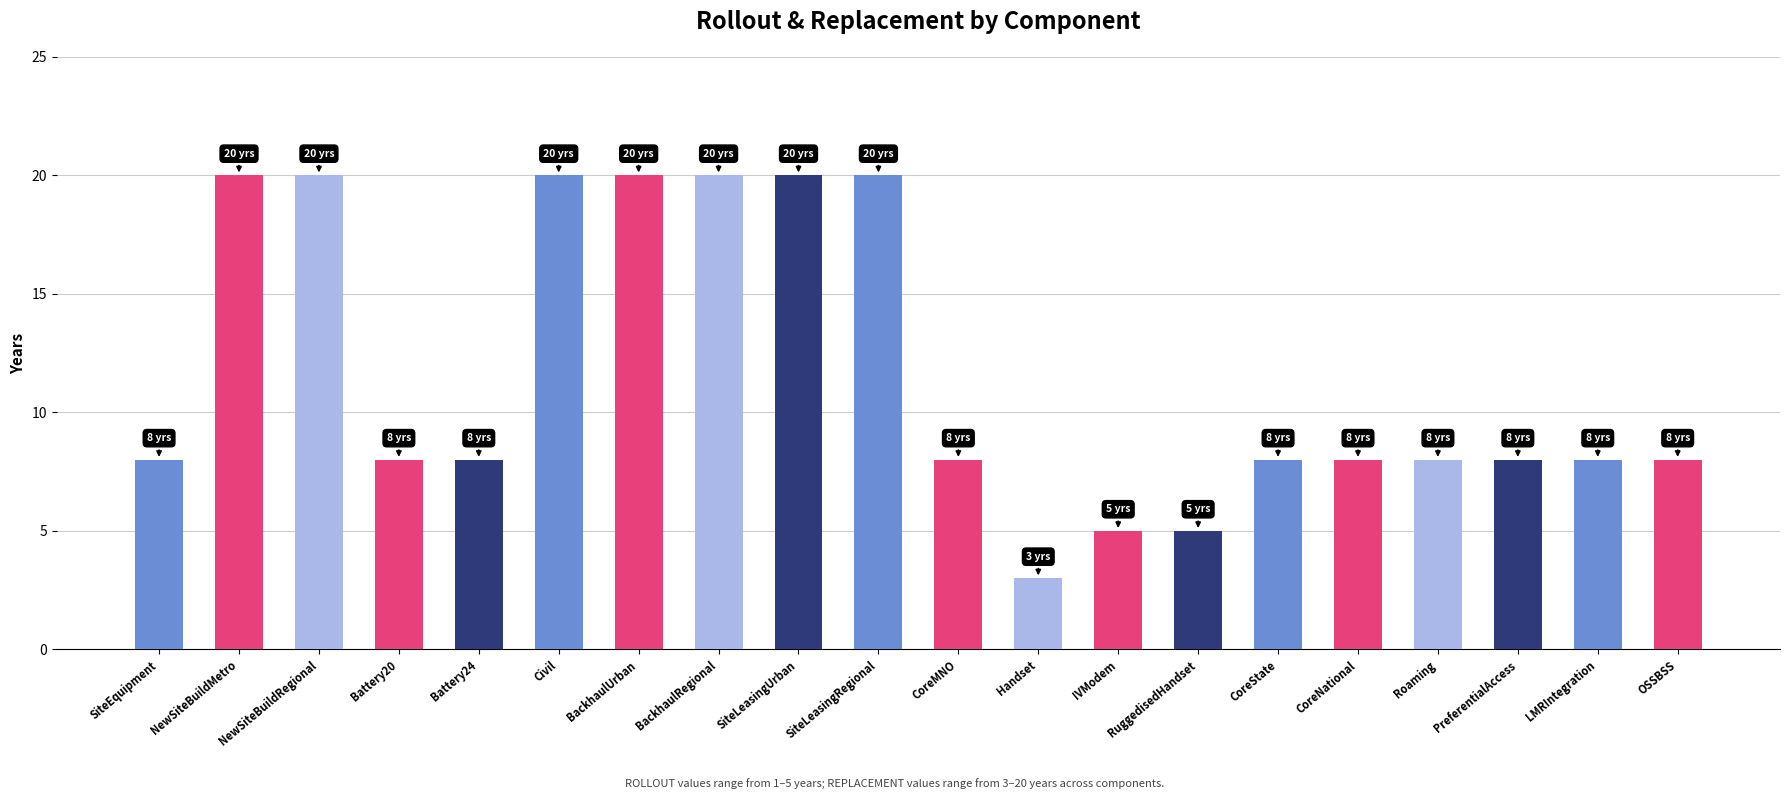

Reading left to right, what are all the values shown in this chart?

SiteEquipment=8	NewSiteBuildMetro=20	NewSiteBuildRegional=20	Battery20=8	Battery24=8	Civil=20	BackhaulUrban=20	BackhaulRegional=20	SiteLeasingUrban=20	SiteLeasingRegional=20	CoreMNO=8	Handset=3	IVModem=5	RuggedisedHandset=5	CoreState=8	CoreNational=8	Roaming=8	PreferentialAccess=8	LMRIntegration=8	OSSBSS=8